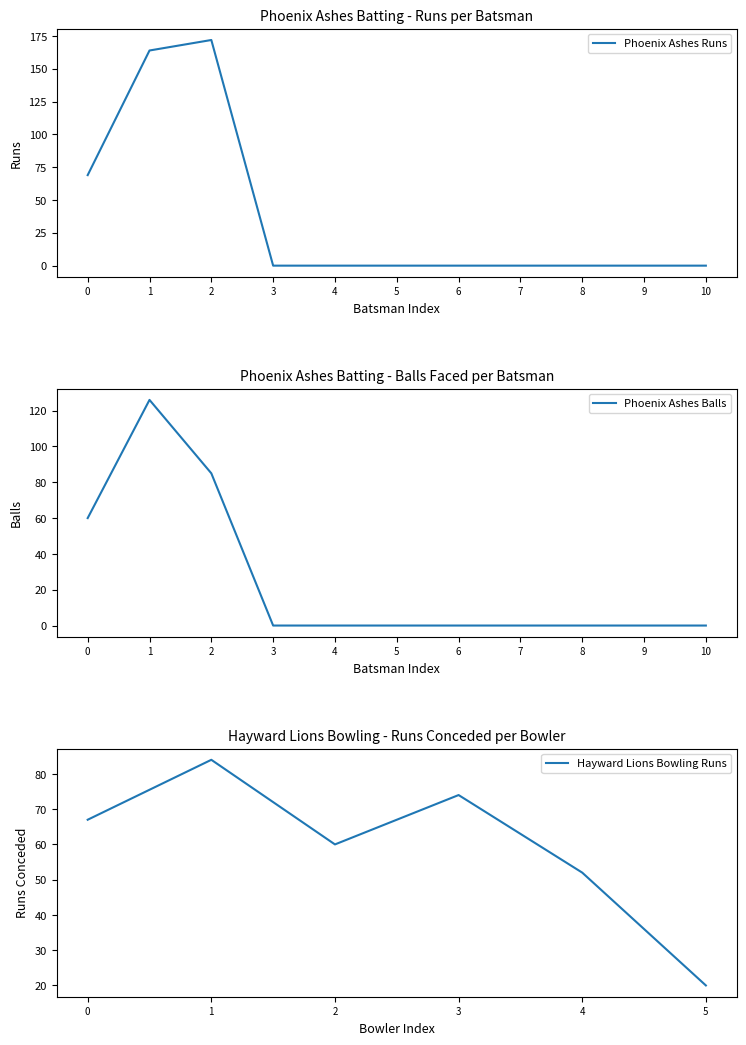

In Phoenix Ashes Runs, how many points are higher than both neighbors (excluding endpoints)?

1